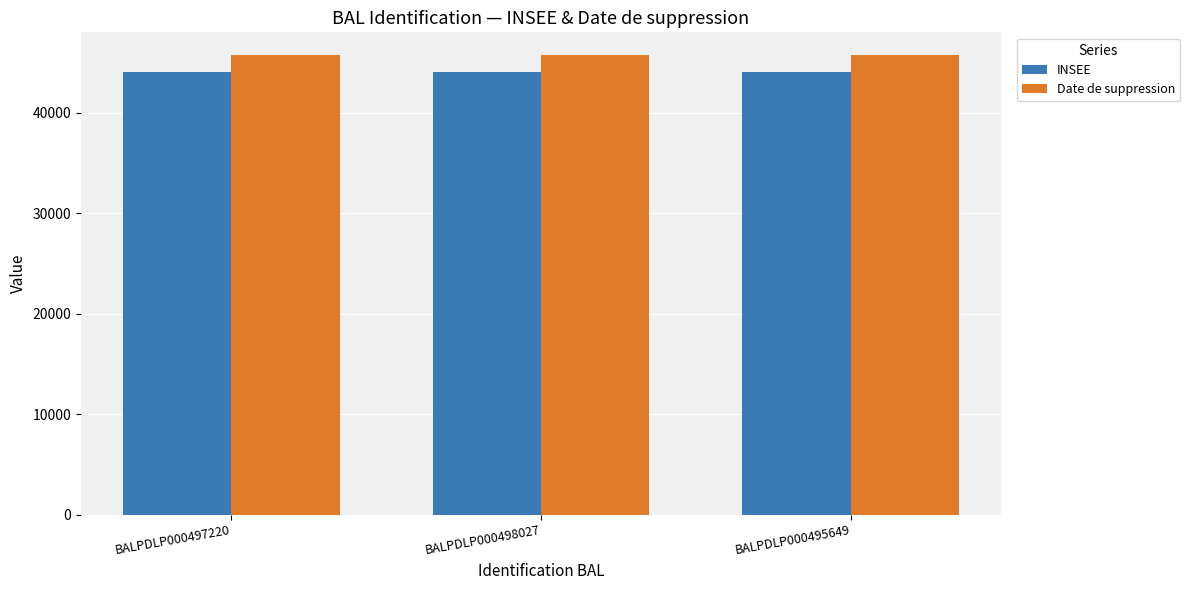

The value of INSEE at BALPDLP000497220 is 19793. True or false?

False